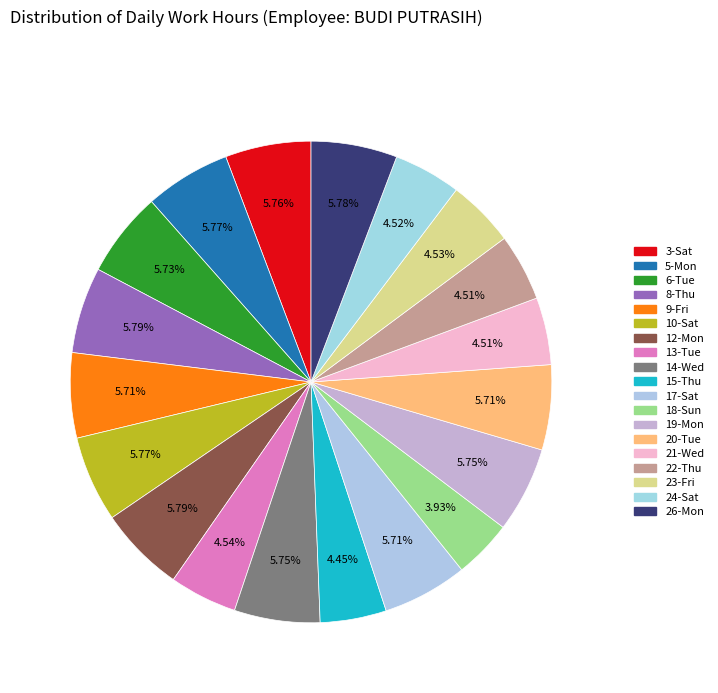

What is the total percentage of 10-Sat and 17-Sat?

11.5%